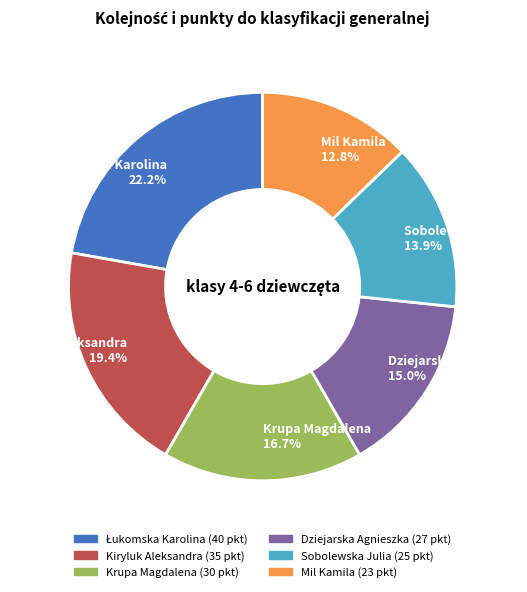

Approximately how many times larger is the value at Kiryluk Aleksandra compared to Dziejarska Agnieszka?

1.3